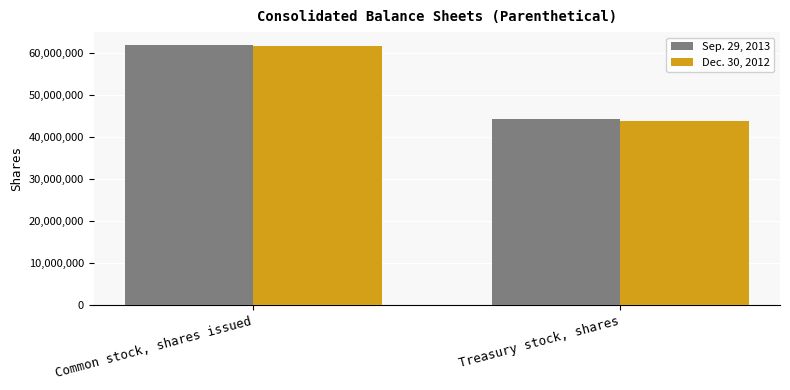

Is it true that Dec. 30, 2012 equals 43814979 at Treasury stock, shares?

True